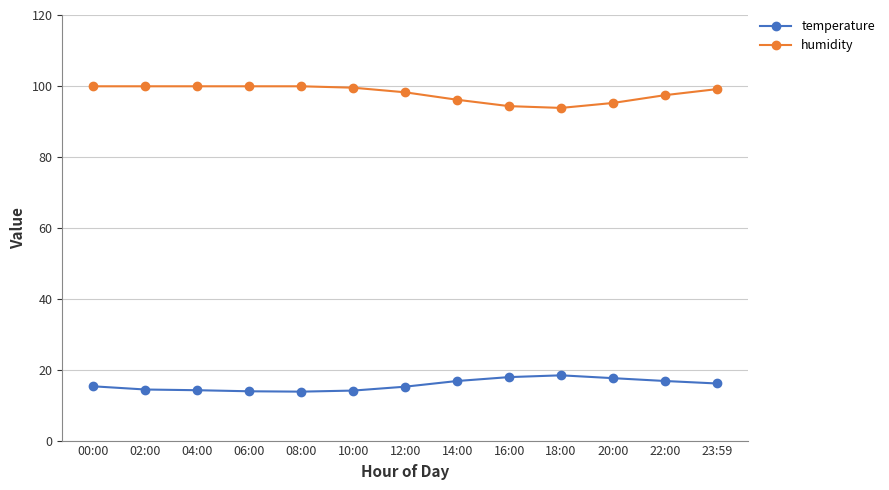

At how many categories does at least one series exceed 33?

13